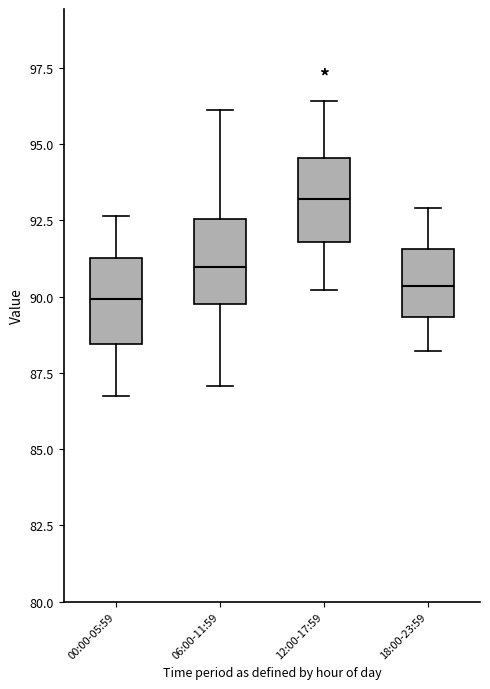

Reading left to right, transcribe this box plot: for each box, give where its median line is, the range the box spans, and where its two whiskers end, as read against the y-axis. The values are not printed on the chart, so give them approximately, as read against the axis.

00:00-05:59: median 90.0, box 88.5 to 91.5, whiskers 86.5 to 92.5
06:00-11:59: median 91.0, box 90.0 to 92.5, whiskers 87.0 to 96.0
12:00-17:59: median 93.0, box 92.0 to 94.5, whiskers 90.0 to 96.5
18:00-23:59: median 90.5, box 89.5 to 91.5, whiskers 88.0 to 93.0